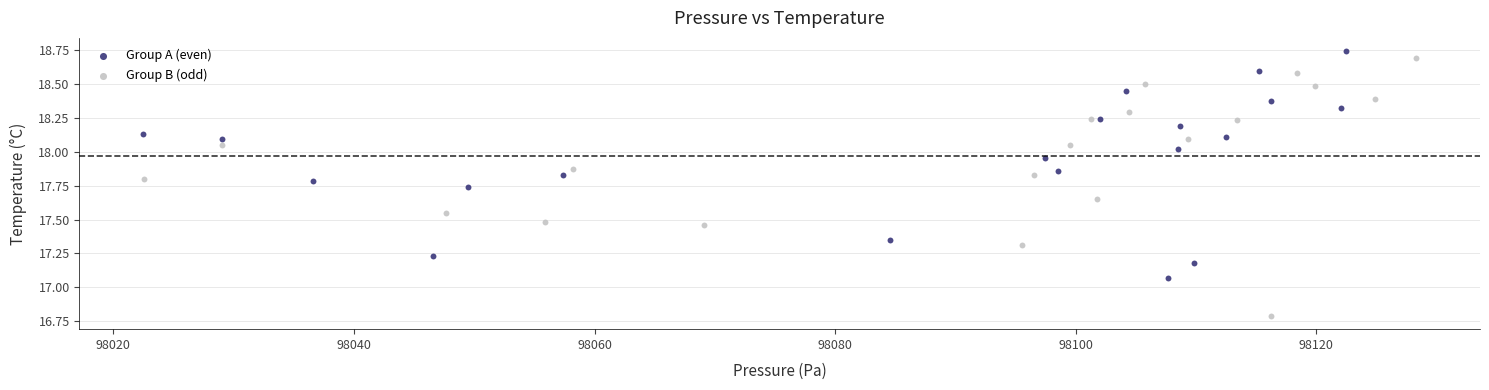

What are all the series names shown in the legend?

Group A (even), Group B (odd)